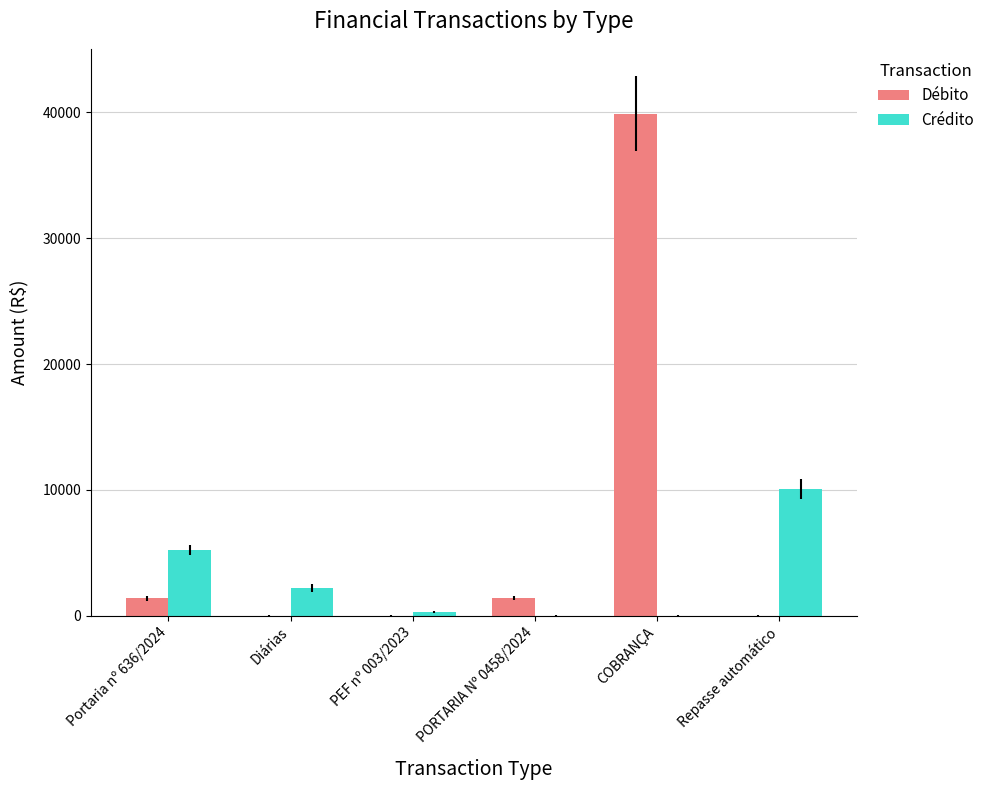

Are the bars horizontal?

No